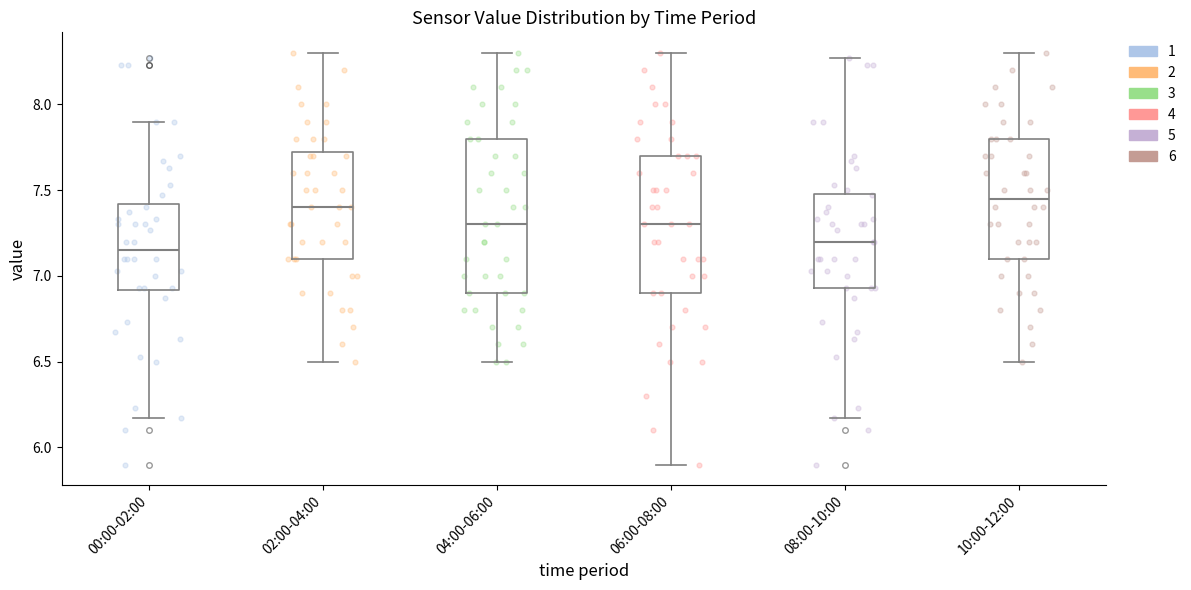

Reading left to right, transcribe this box plot: for each box, give where its median line is, the range the box spans, and where its two whiskers end, as read against the y-axis. The values are not printed on the chart, so give them approximately, as read against the axis.

00:00-02:00: median 7.15, box 6.90 to 7.40, whiskers 6.15 to 7.90
02:00-04:00: median 7.40, box 7.10 to 7.75, whiskers 6.50 to 8.30
04:00-06:00: median 7.30, box 6.90 to 7.80, whiskers 6.50 to 8.30
06:00-08:00: median 7.30, box 6.90 to 7.70, whiskers 5.90 to 8.30
08:00-10:00: median 7.20, box 6.95 to 7.50, whiskers 6.15 to 8.25
10:00-12:00: median 7.45, box 7.10 to 7.80, whiskers 6.50 to 8.30